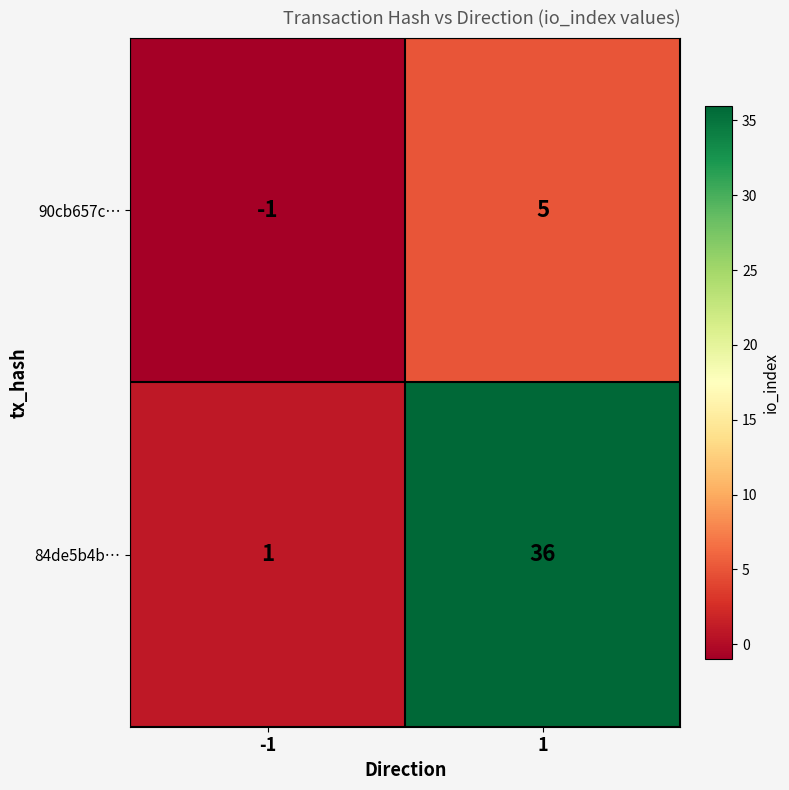

Which series has the largest range (max minus min)?

84de5b4b…